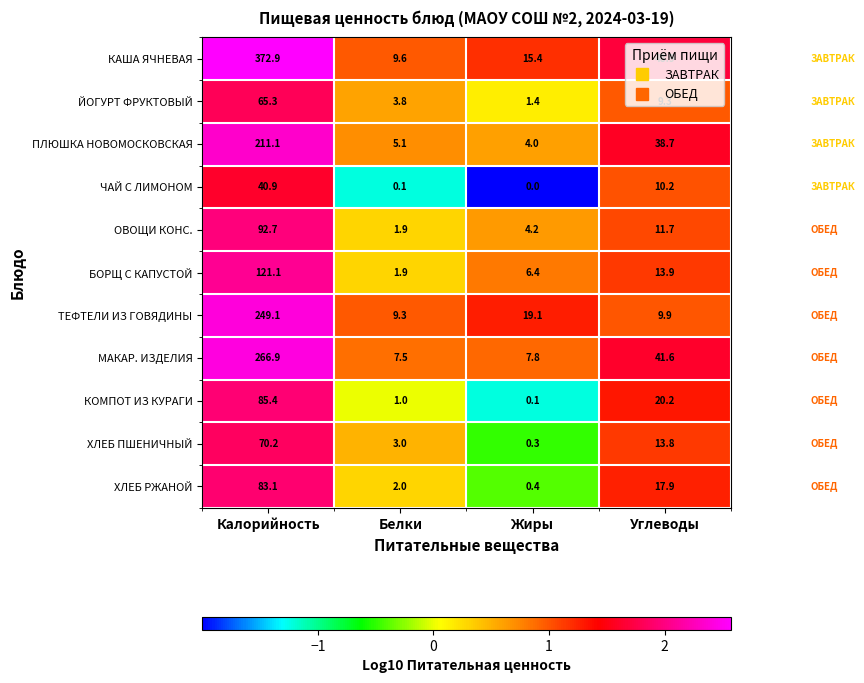

What is the average value of the ПЛЮШКА НОВОМОСКОВСКАЯ series?

64.7